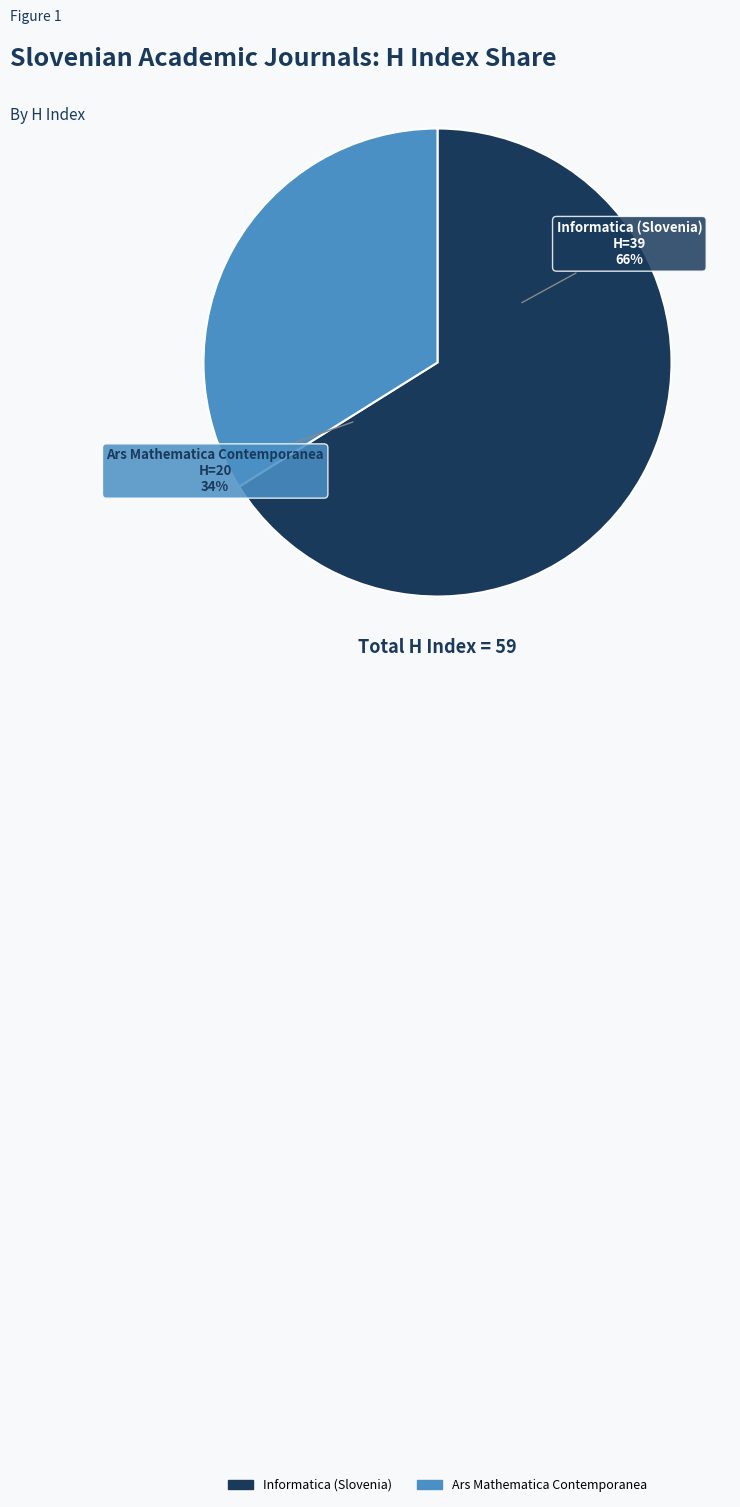

Which has a higher value, Ars Mathematica Contemporanea or Informatica (Slovenia)?

Informatica (Slovenia)